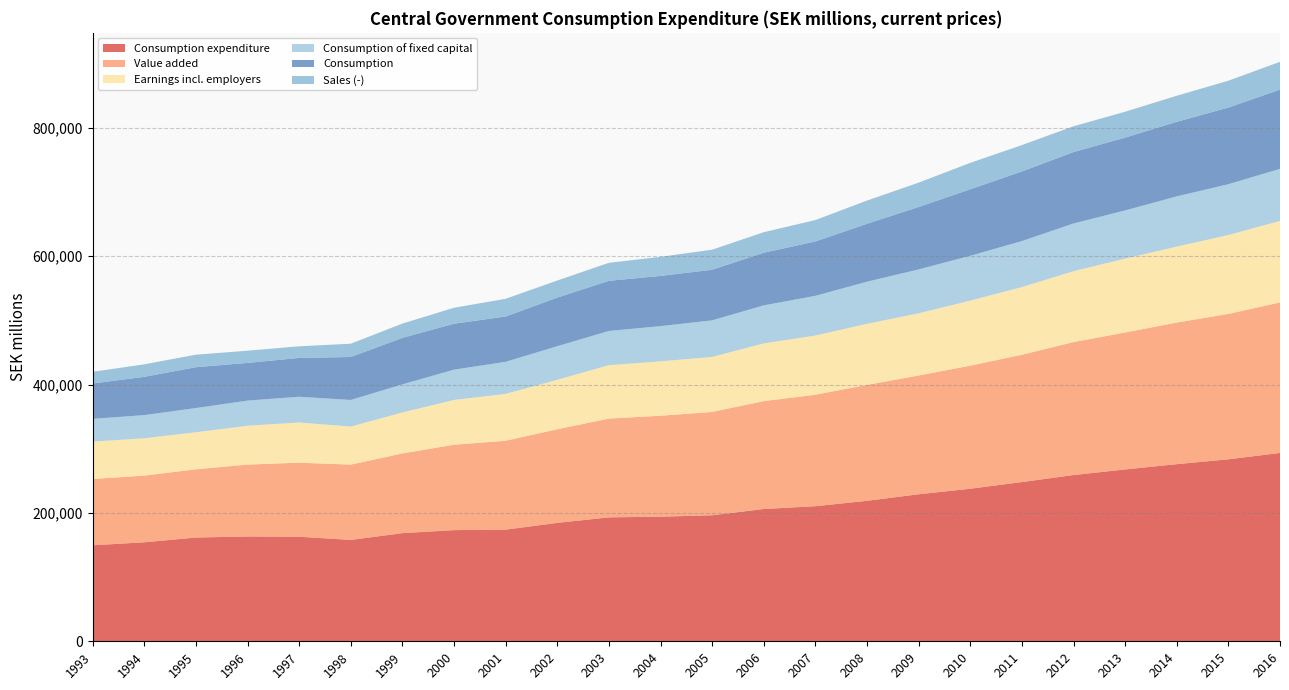

Reading left to right, list all the values displayed in this chart.

Consumption expenditure: 149579	154215	161640	163286	162878	157927	168462	173187	173942	184462	193073	194141	196307	206084	210445	218843	229030	237672	248038	258976	267720	275935	283476	293423
Value added: 103256	103876	106277	112012	115351	117343	124173	133031	138491	145840	153832	157271	160988	168068	173638	180612	184997	191708	198325	207145	213346	220586	226540	234444
Earnings incl. employers: 58251	58233	57746	60490	62660	59248	63856	69806	72946	77068	83251	84732	85708	89920	92270	95112	96964	101327	105456	110464	115043	118386	122929	127113
Consumption of fixed capital: 35444	36062	37698	39166	40089	41442	43772	47146	50015	52357	53297	54818	57003	59251	61849	65638	68359	69863	71654	74353	75094	78267	79158	81020
Consumption: 55093	59614	63651	58732	60451	66929	72419	71565	70536	75694	78123	78205	78802	82017	84671	90217	97236	103588	108461	111183	113457	116103	119404	123437
Sales (-): 18187	19493	19482	19030	18148	20708	22307	24878	27651	26608	28074	29797	31273	31974	33363	36204	37972	41175	41096	40227	40358	40612	41836	43308